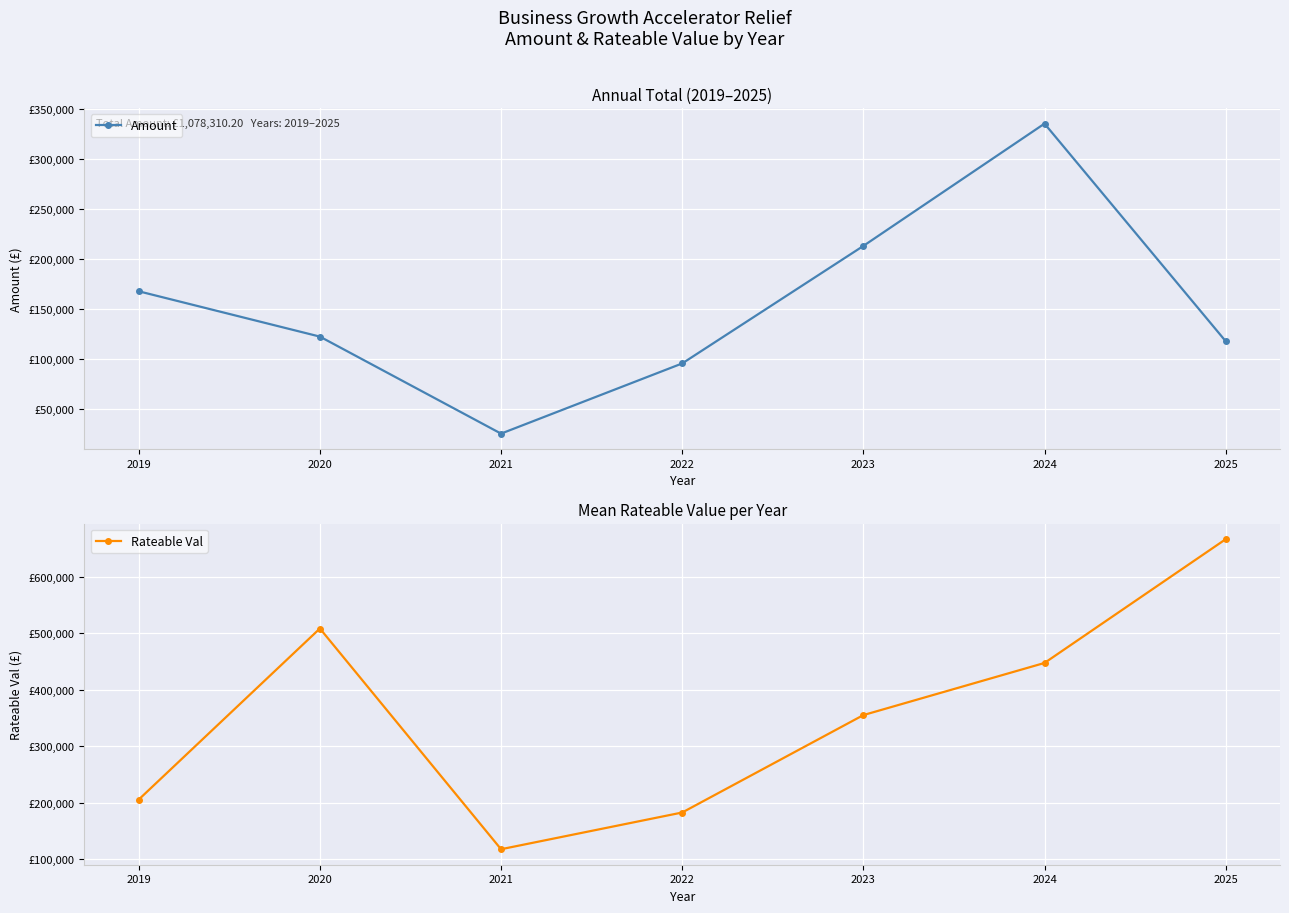

True or false: Rateable Val has a value of 647679.2 at 2024.

False